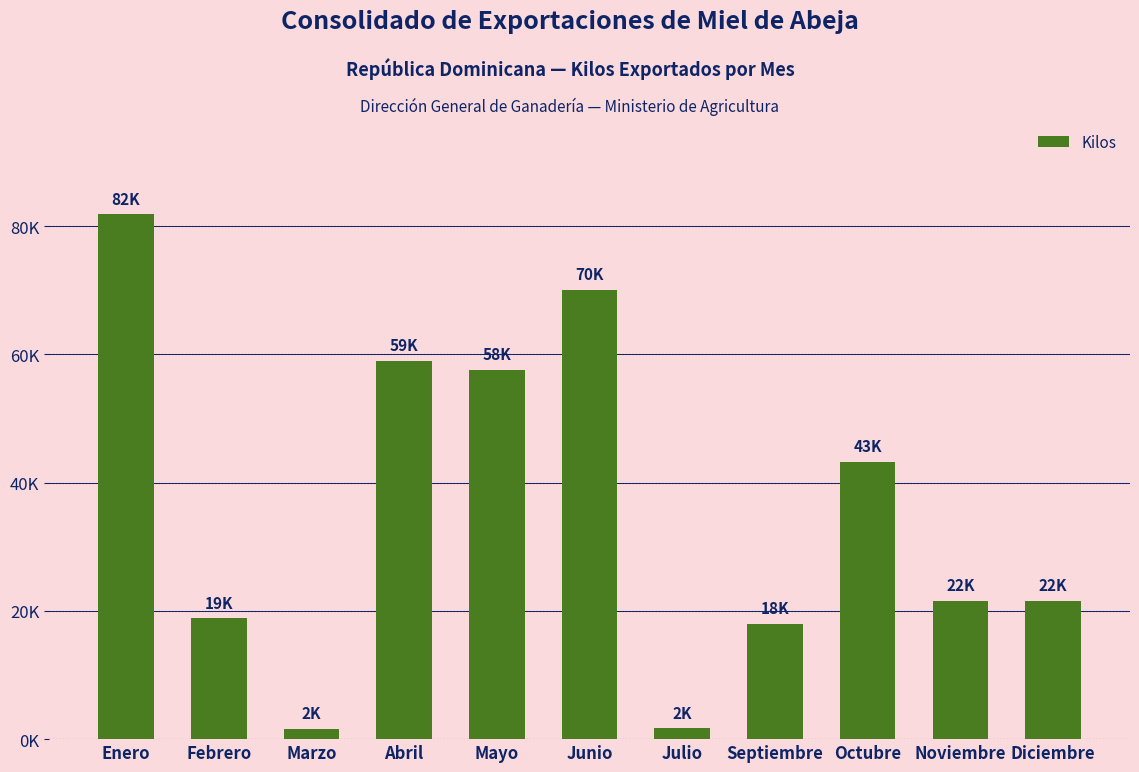

Where is the data nearest to the value 41699?

Octubre